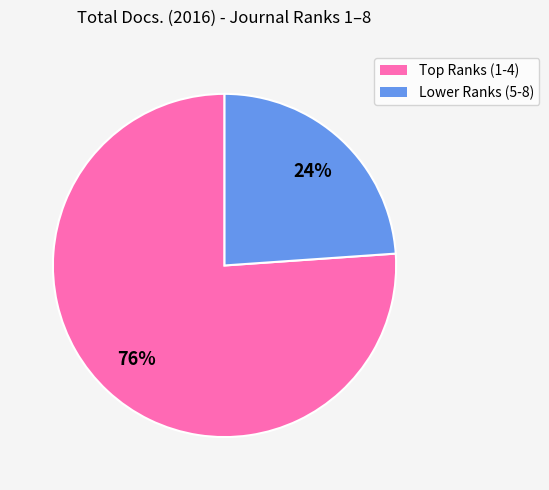

Is there any slice that represents more than half of the pie?

Yes